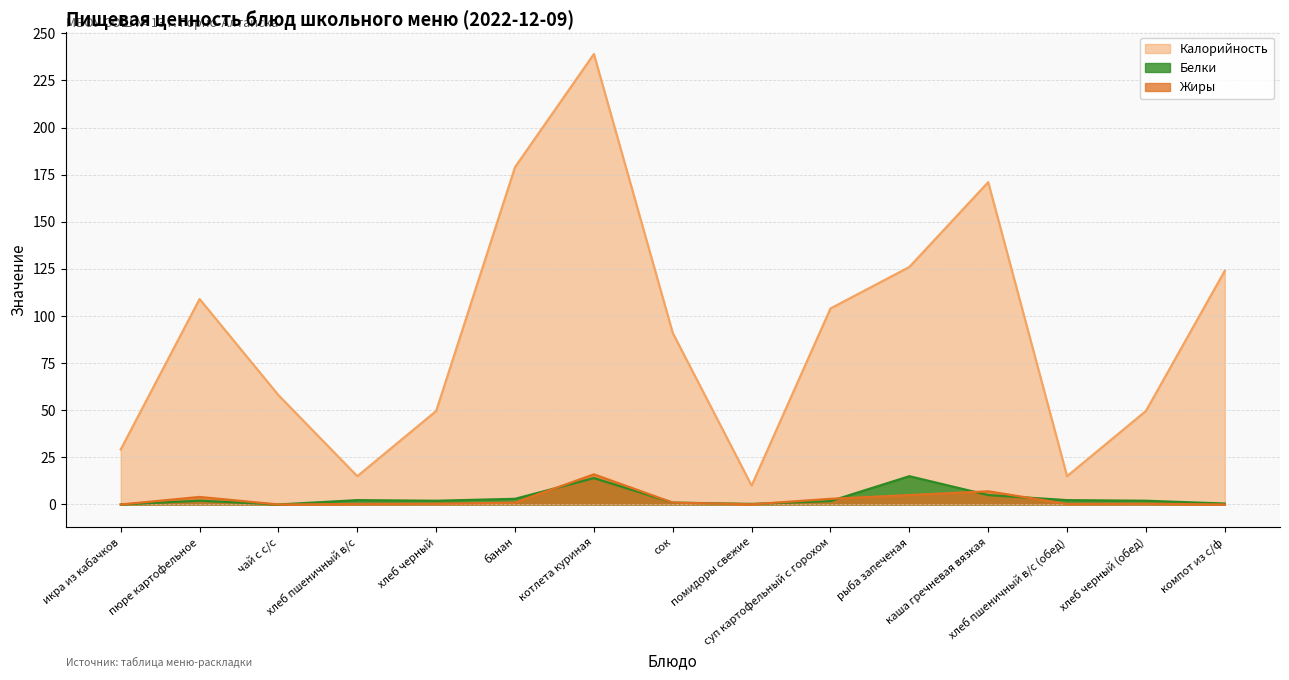

What is the difference between the maximum and minimum values in the Белки series?

15.0